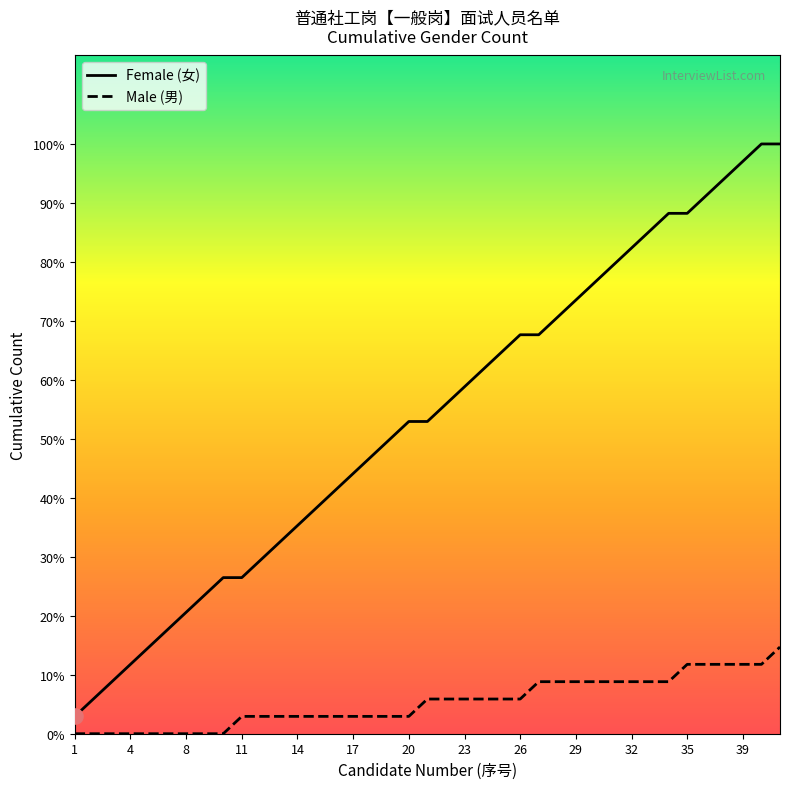

What are all the series names shown in the legend?

Female (女), Male (男)